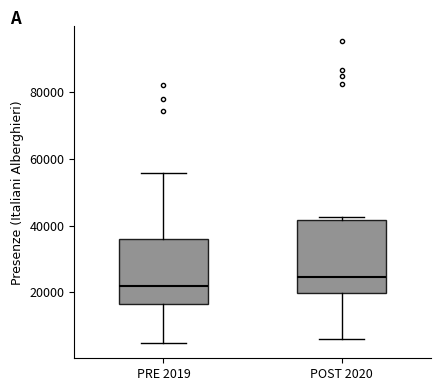

Comparing the boxes themselves (not the whiskers), which one is the tallest?

POST 2020